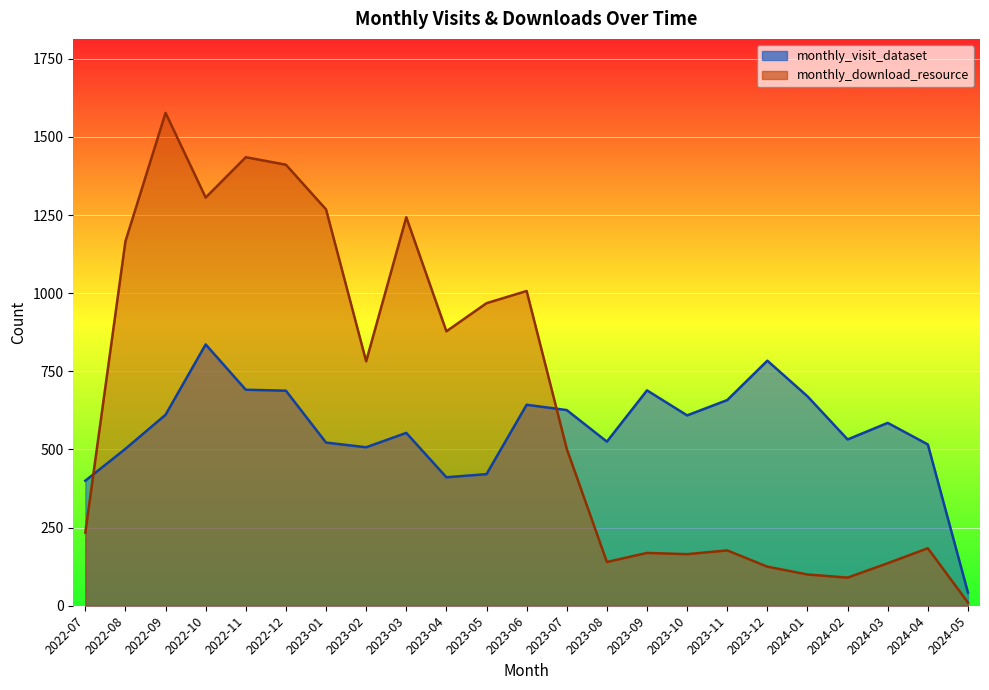

How many categories are shown in the chart?

23